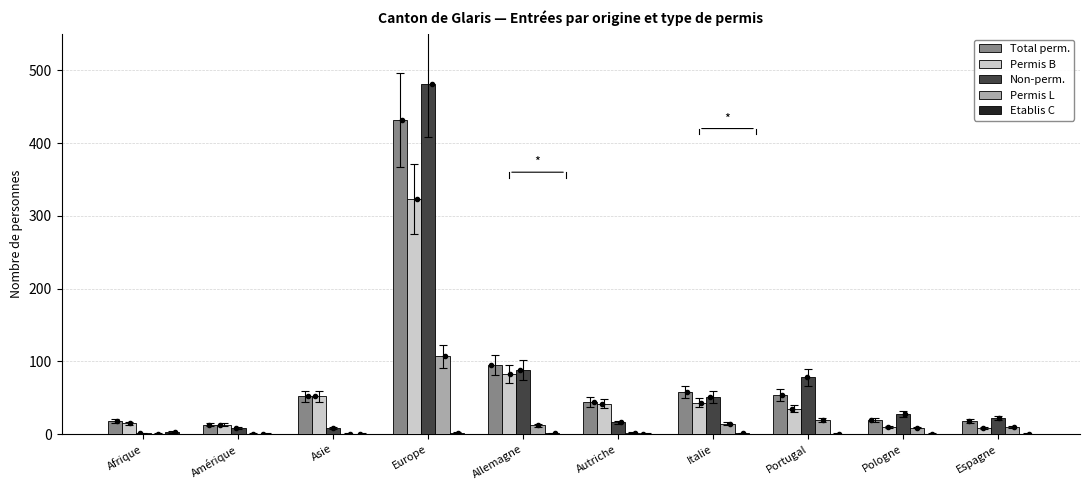

Is the value of Permis L at Asie greater than the value of Permis B at Afrique?

No